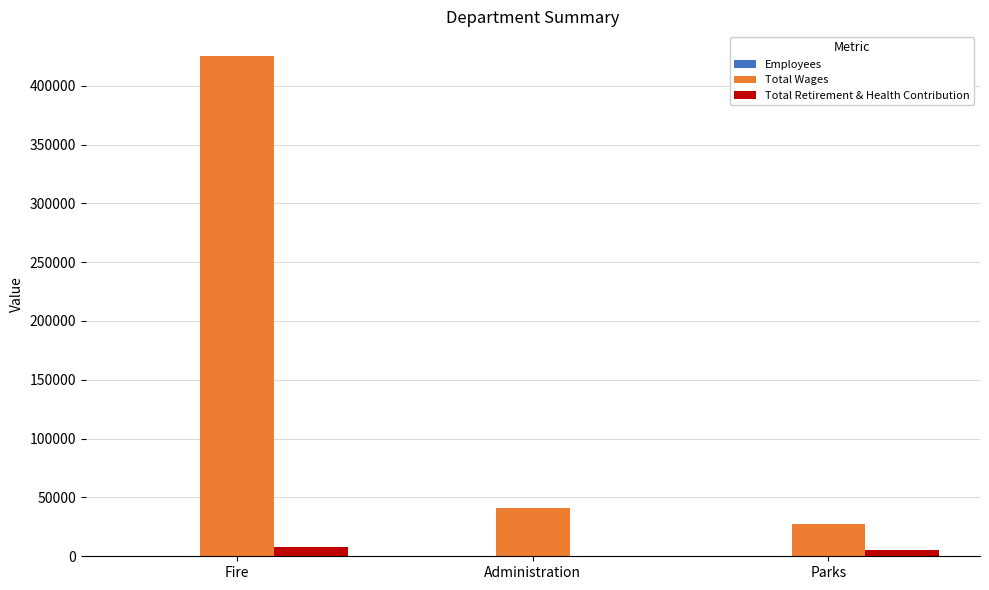

What is the sum of all Total Wages values?

493211